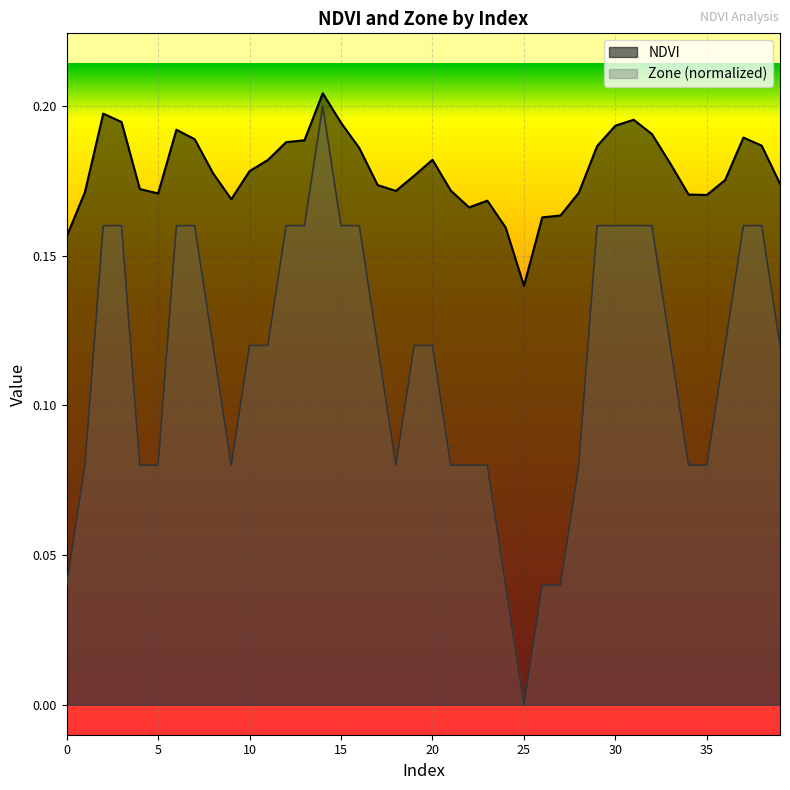

True or false: NDVI has a value of 0.1 at 13.

False